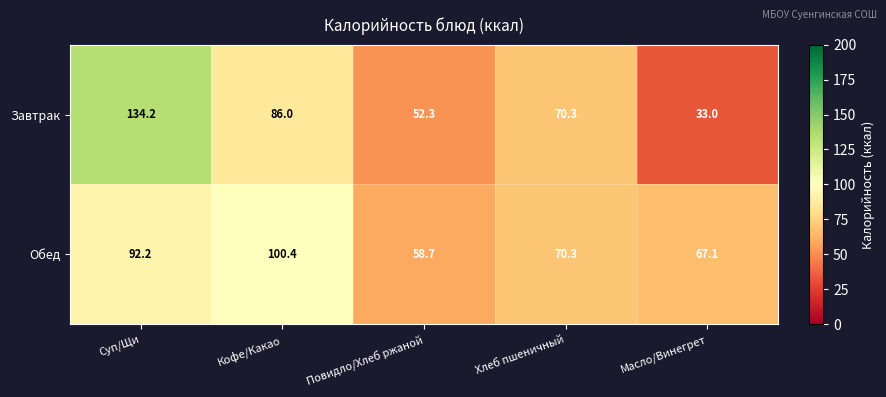

Reading right to left, list all the values displayed in this chart.

Завтрак: Масло/Винегрет=33.0	Хлеб пшеничный=70.3	Повидло/Хлеб ржаной=52.3	Кофе/Какао=86.0	Суп/Щи=134.2
Обед: Масло/Винегрет=67.1	Хлеб пшеничный=70.3	Повидло/Хлеб ржаной=58.7	Кофе/Какао=100.4	Суп/Щи=92.2